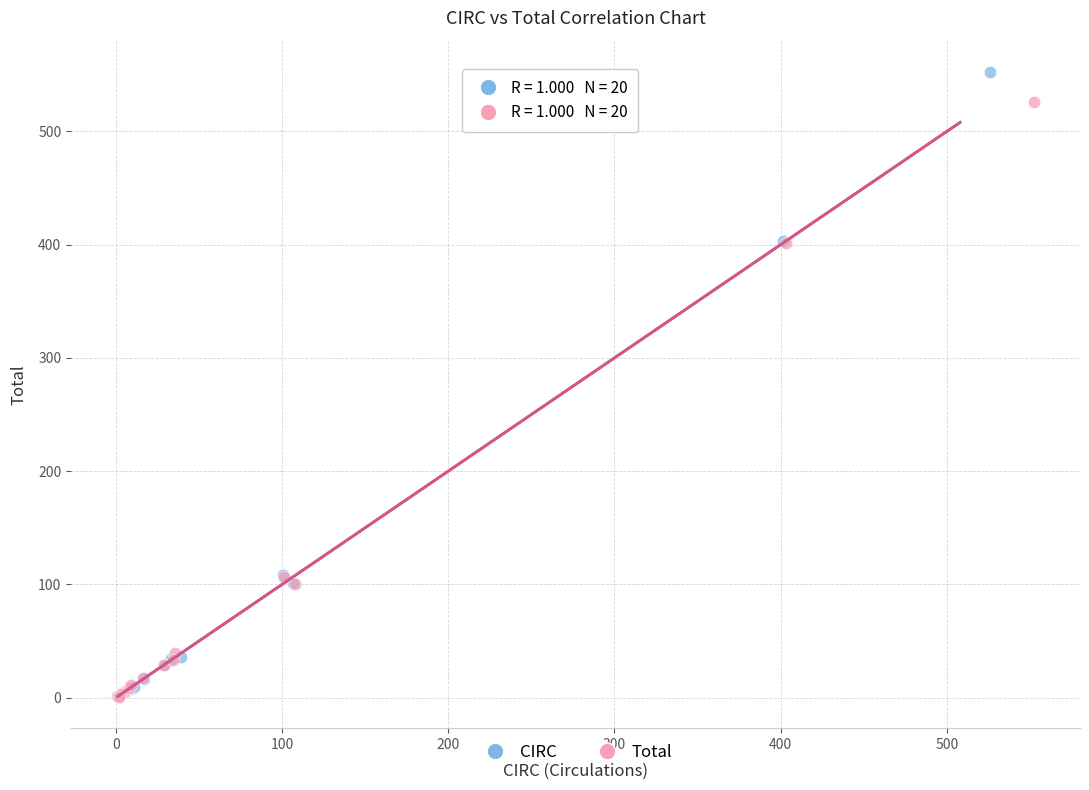

Which series has the largest Y range (max minus min)?

CIRC